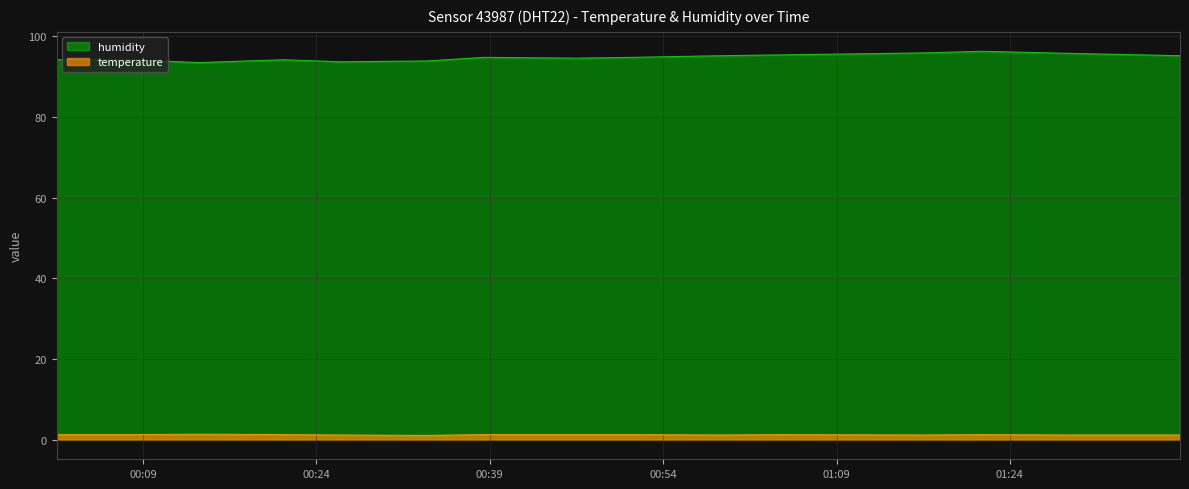

What is the maximum value shown in the chart?

96.3